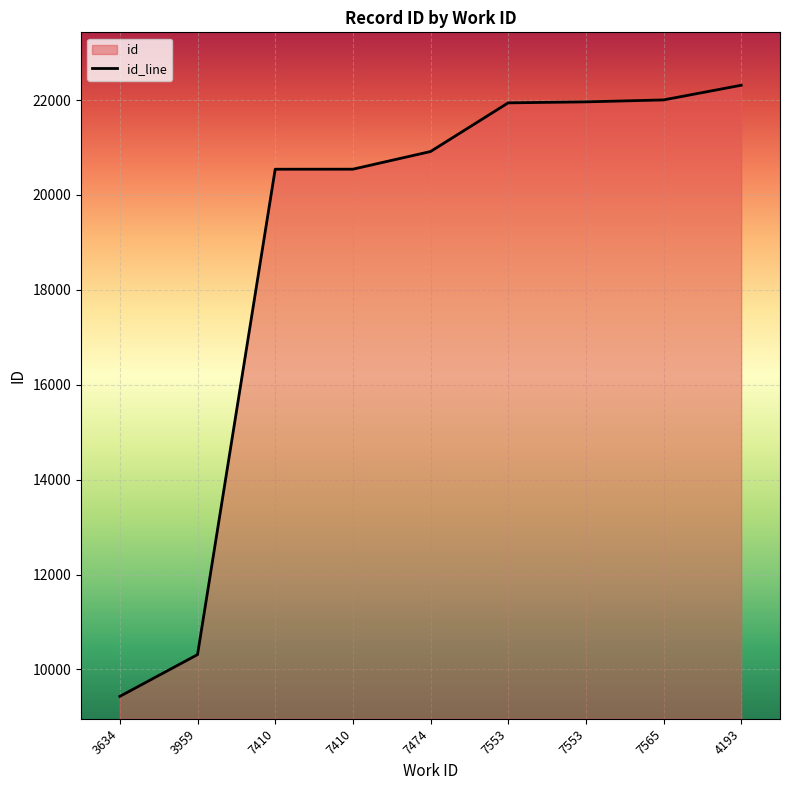

Reading left to right, list all the values displayed in this chart.

3634=9432	3959=10312	7410=20543	7410=20544	7474=20916	7553=21942	7553=21963	7565=22004	4193=22313